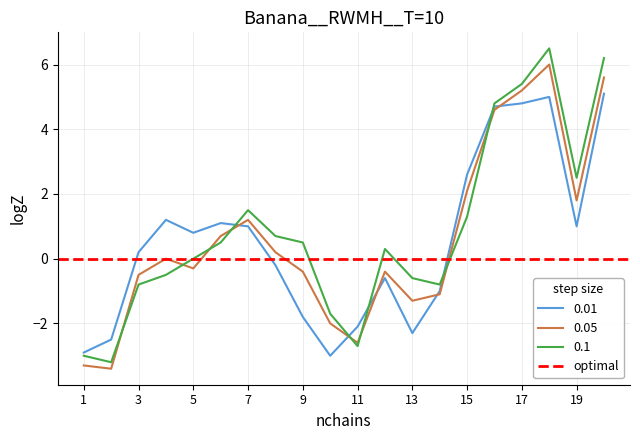

What is the highest value of the 0.05 series?

6.0